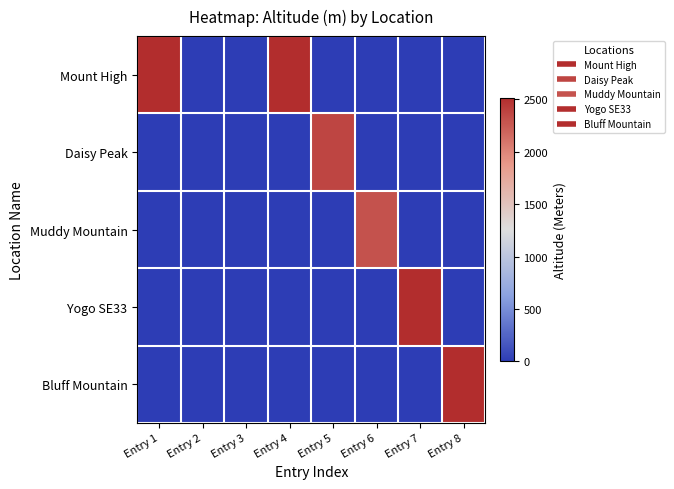

Which has a higher value, Entry 1 or Entry 3?

Entry 1